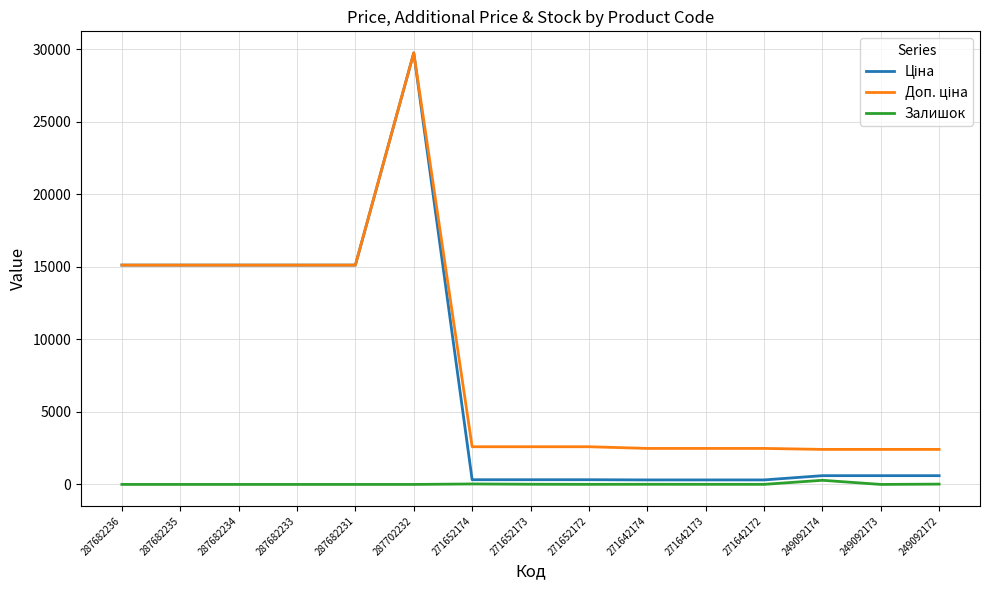

True or false: Залишок has a value of 5.0 at 271652172.

True